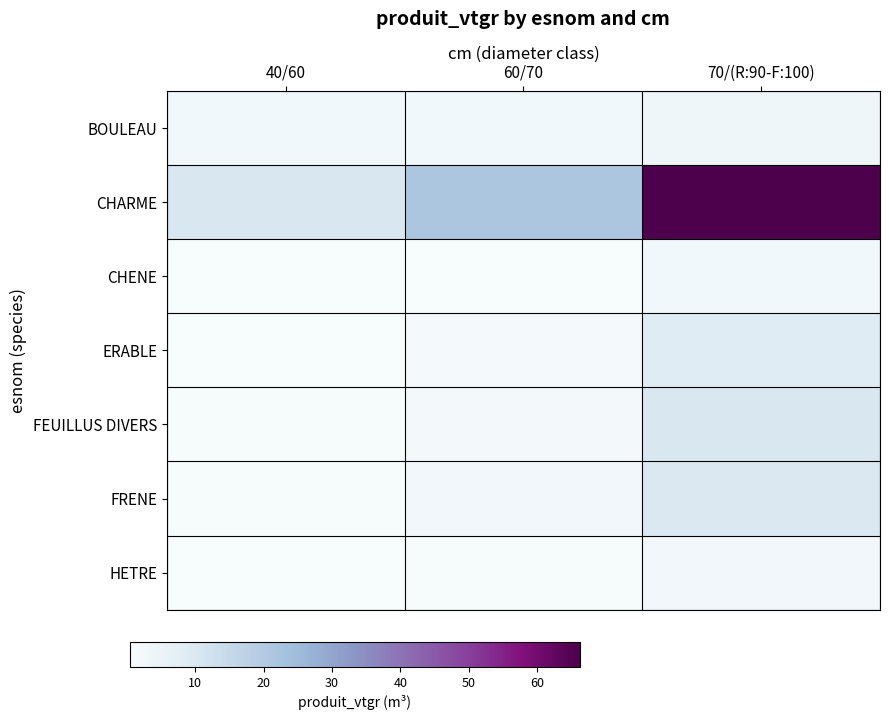

Reading left to right, transcribe all the data shown in this chart.

BOULEAU: 40/60=0.0	60/70=0.0	70/(R:90-F:100)=0.0
CHARME: 40/60=0.1	60/70=0.3	70/(R:90-F:100)=1.0
CHENE: 40/60=0.0	60/70=0.0	70/(R:90-F:100)=0.0
ERABLE: 40/60=0.0	60/70=0.0	70/(R:90-F:100)=0.1
FEUILLUS DIVERS: 40/60=0.0	60/70=0.0	70/(R:90-F:100)=0.2
FRENE: 40/60=0.0	60/70=0.0	70/(R:90-F:100)=0.1
HETRE: 40/60=0.0	60/70=0.0	70/(R:90-F:100)=0.0